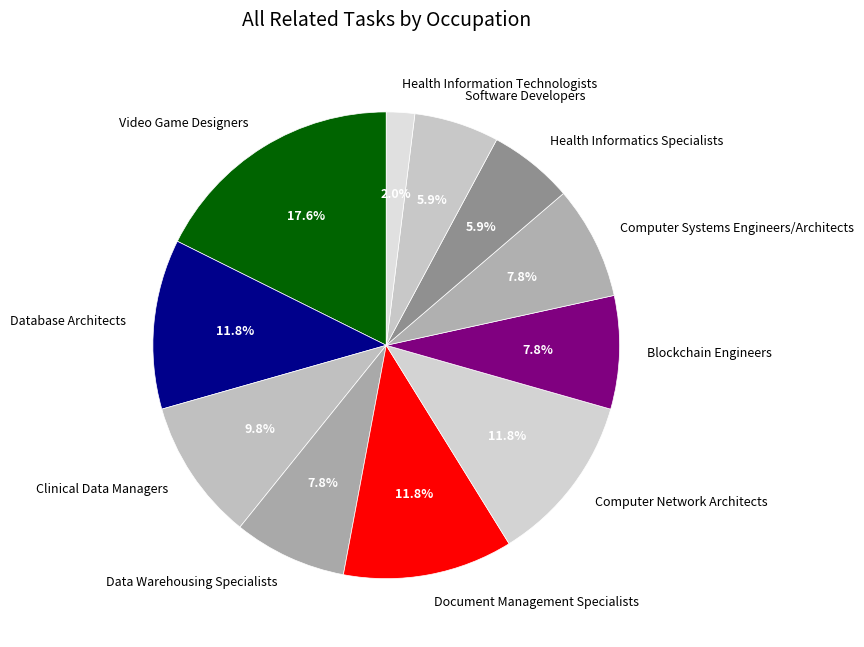

What percentage is the Software Developers slice, to the nearest percent?

6%